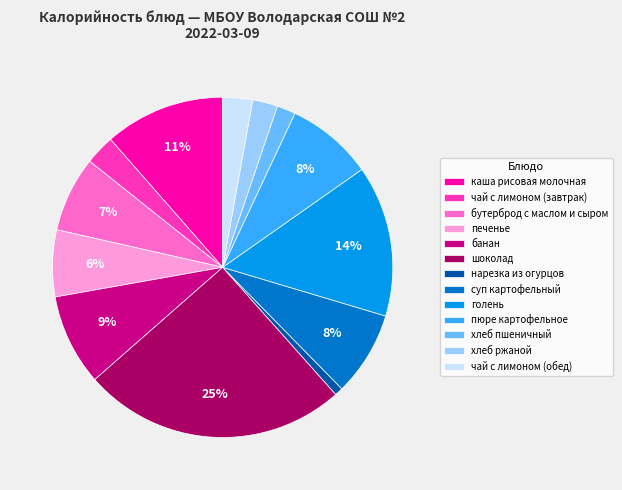

To the nearest percent, what is the difference between the largest and smallest slice percentages?

24%